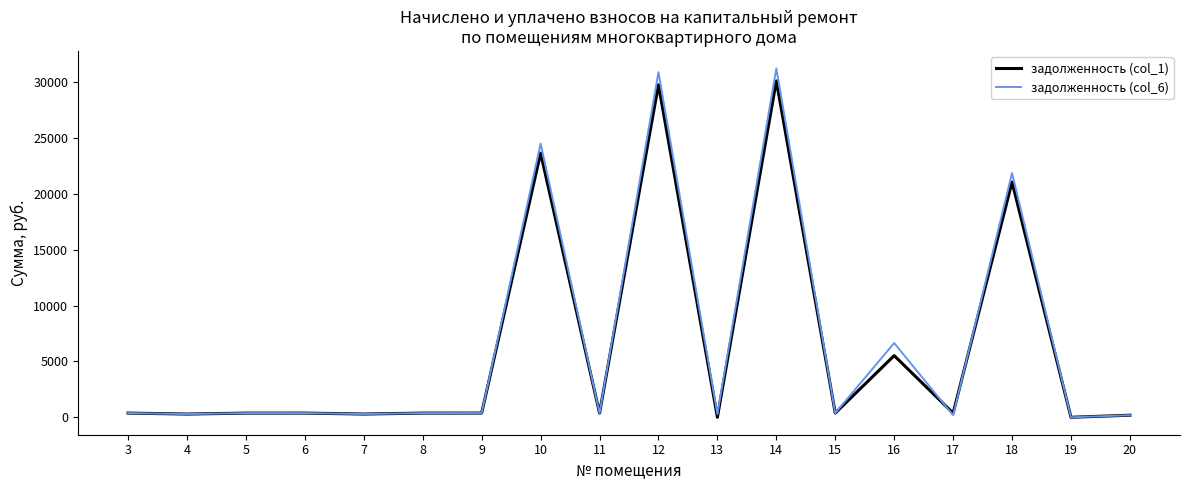

What is the average value of the задолженность (col_1) series?

6324.0